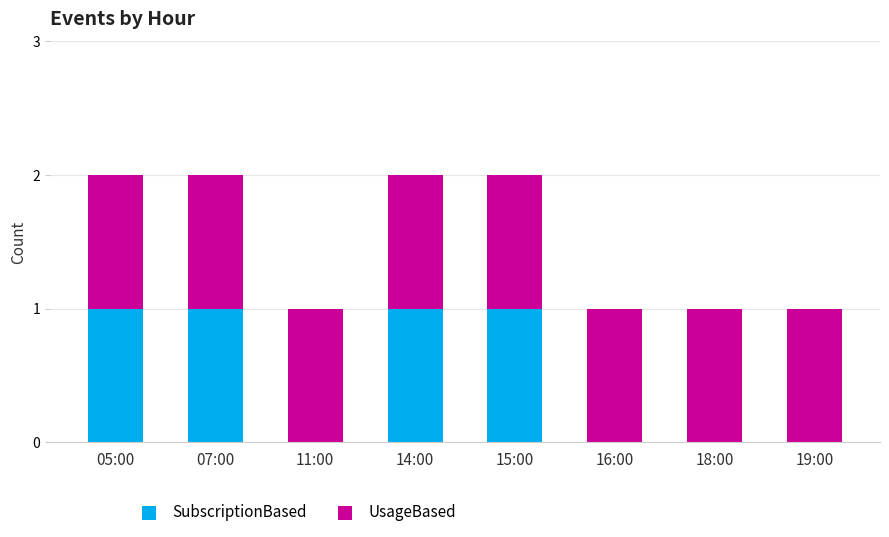

Reading right to left, list the values for the SubscriptionBased series.

19:00=0	18:00=0	16:00=0	15:00=1	14:00=1	11:00=0	07:00=1	05:00=1